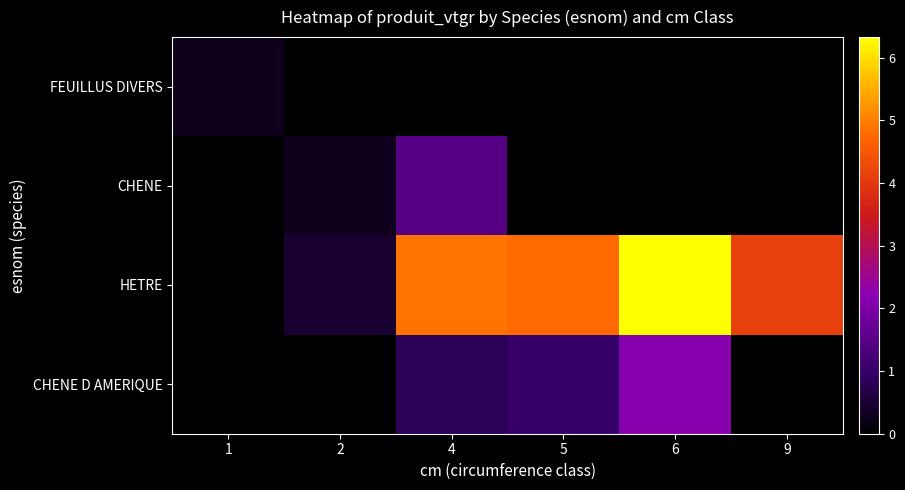

Between 9 and 6, which is larger?

9